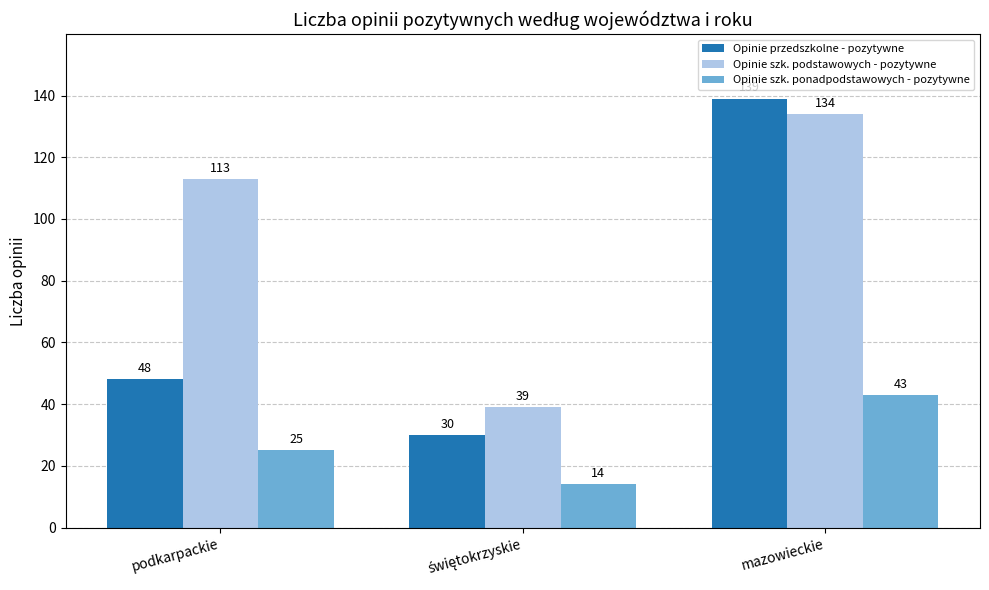

What position from the right is podkarpackie?

3